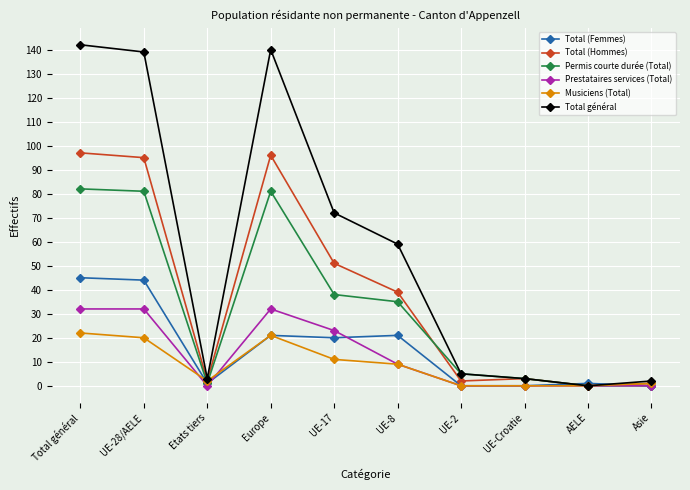

How many values in the Total général series are below 59?

5